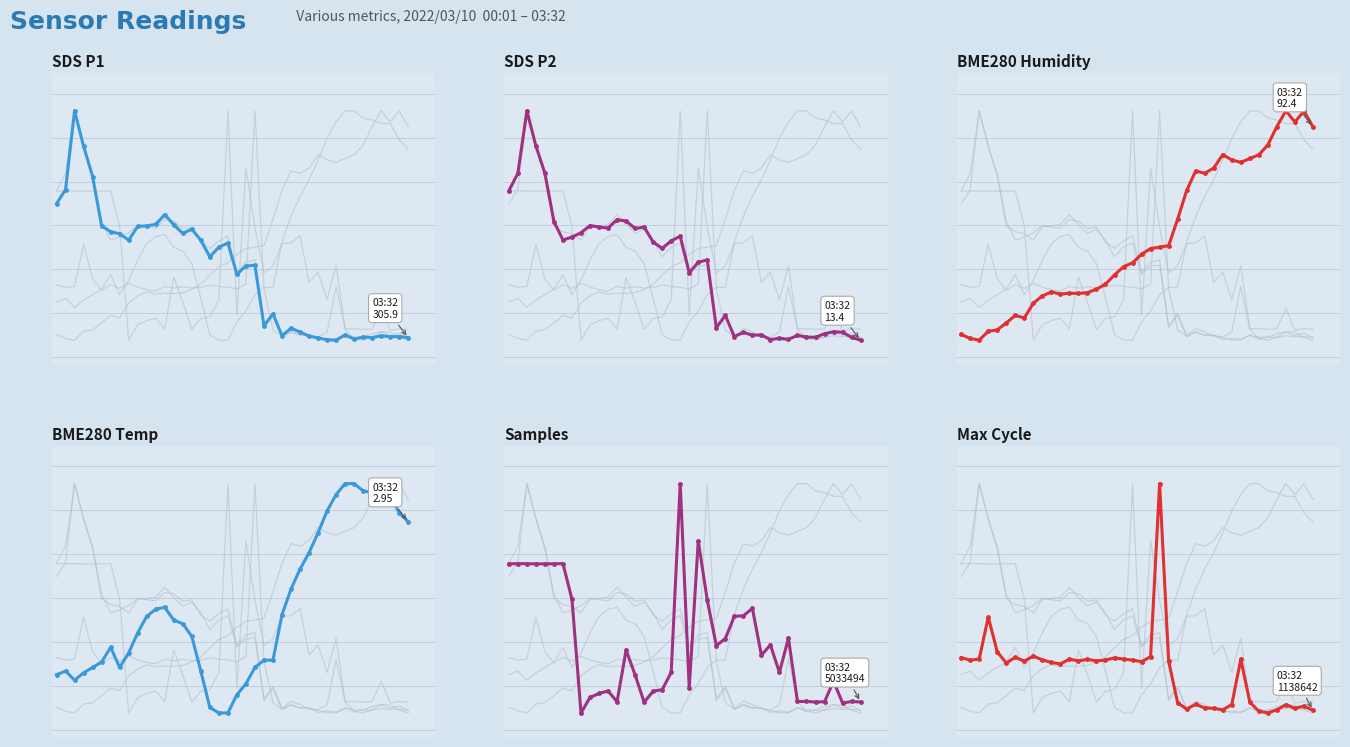

How many series are shown in this chart?

6